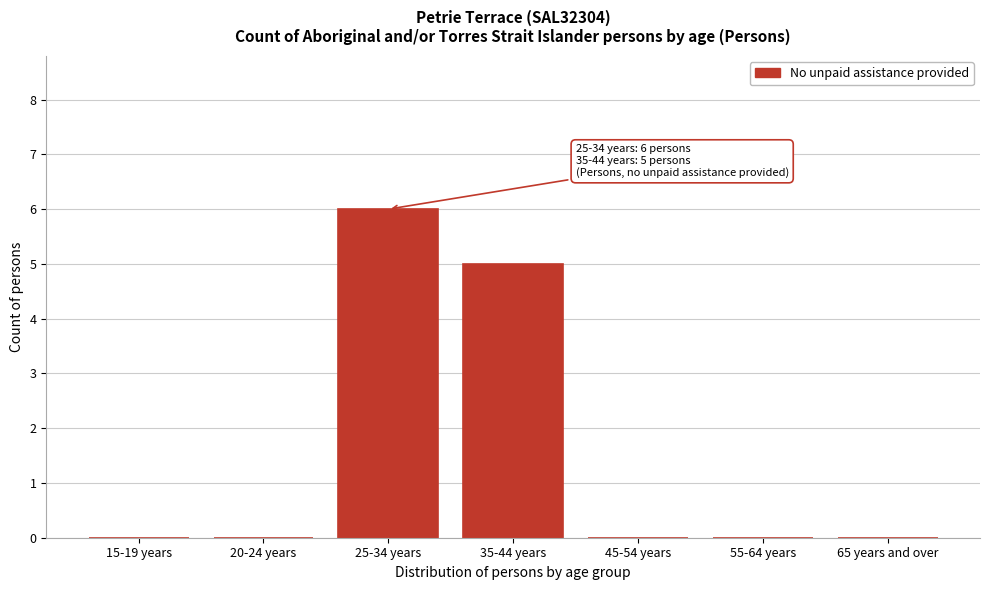

Reading left to right, extract all data points from this chart.

15-19 years=0	20-24 years=0	25-34 years=6	35-44 years=5	45-54 years=0	55-64 years=0	65 years and over=0